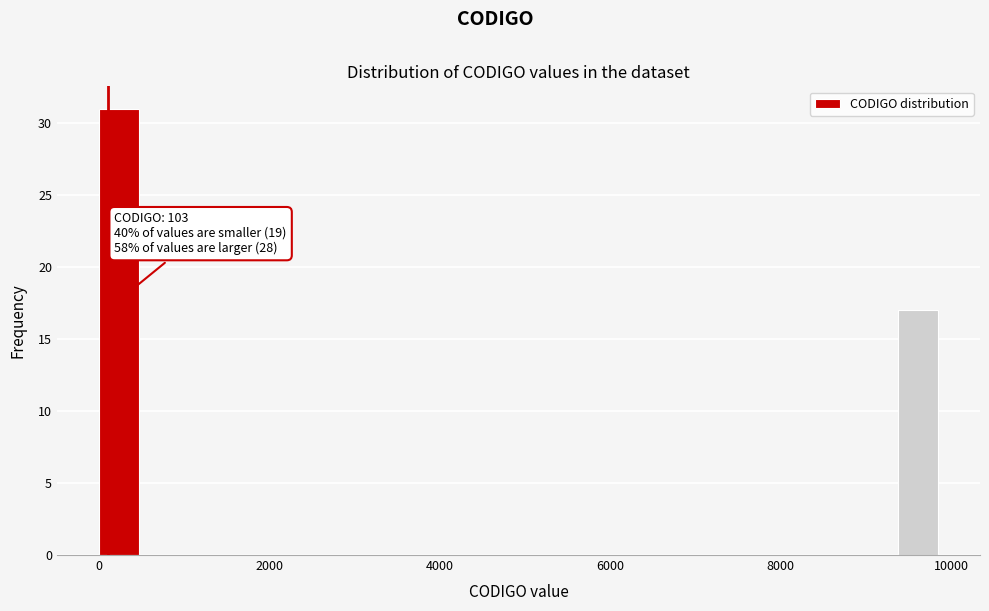

Read against the x-axis, roughly where is the centre of the tallest bar?

200